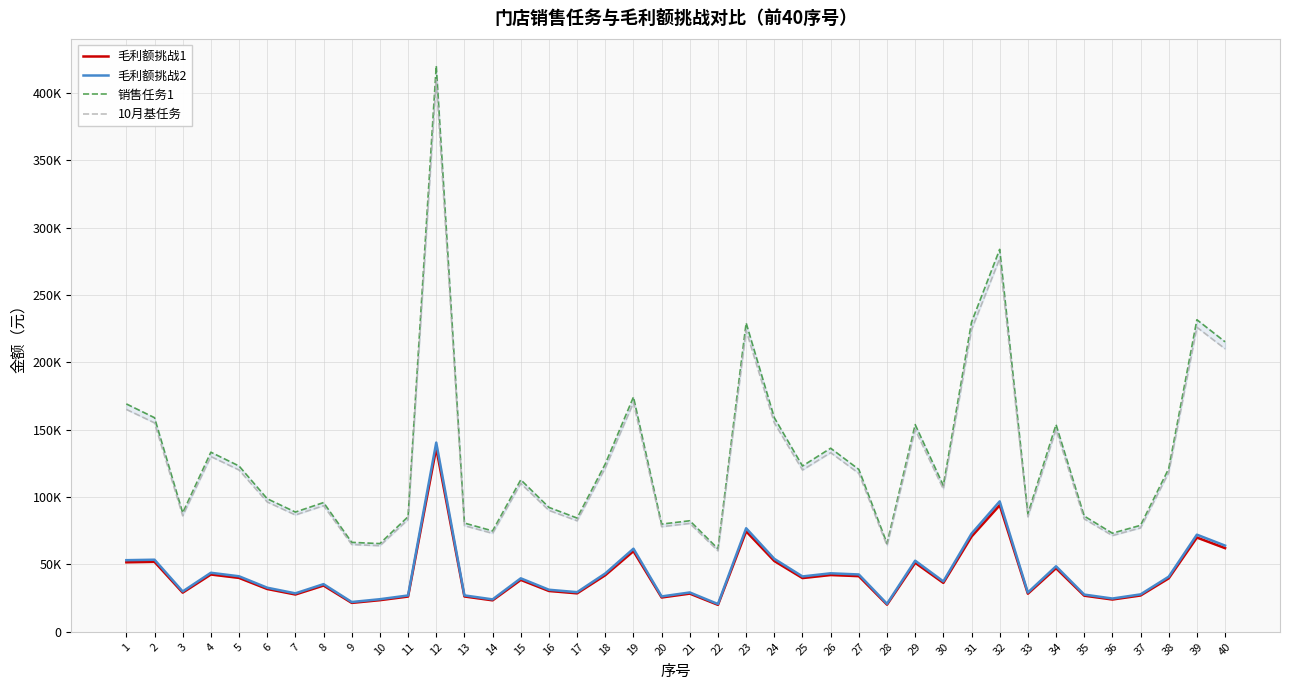

Reading left to right, extract all data points from this chart.

毛利额挑战1: 1=51452.0	2=51789.4	3=28924.8	4=42378.8	5=39854.0	6=31614.4	7=27539.4	8=34189.2	9=21303.9	10=23328.2	11=26018.9	12=136209.1	13=26072.5	14=23202.1	15=38377.7	16=30143.6	17=28398.2	18=41873.2	19=59720.8	20=25325.7	21=28190.2	22=19836.6	23=74460.2	24=52412.1	25=39733.5	26=41997.0	27=41152.9	28=20010.7	29=51082.9	30=36156.6	31=70567.5	32=93832.4	33=28137.7	34=47060.8	35=26663.4	36=23816.0	37=26802.5	38=39546.6	39=69838.1	40=61962.3
毛利额挑战2: 1=53023.0	2=53370.7	3=29808.0	4=43672.8	5=41070.9	6=32579.7	7=28380.2	8=35233.1	9=21954.4	10=24040.4	11=26813.3	12=140368.0	13=26868.6	14=23910.6	15=39549.5	16=31064.0	17=29265.3	18=43151.7	19=61544.3	20=26099.0	21=29050.9	22=20442.3	23=76733.8	24=54012.4	25=40946.7	26=43279.3	27=42409.4	28=20621.7	29=52642.7	30=37260.6	31=72722.2	32=96697.4	33=28996.8	34=48497.7	35=27477.5	36=24543.2	37=27620.9	38=40754.1	39=71970.5	40=63854.3
销售任务1: 1=169088.7	2=158840.9	3=88131.1	4=133221.4	5=122973.6	6=98653.3	7=88760.0	8=95816.9	9=66256.2	10=65342.4	11=85314.6	12=420159.8	13=80595.5	14=74757.3	15=112725.8	16=92230.2	17=84311.1	18=124534.3	19=174212.6	20=79834.8	21=82304.7	22=61486.8	23=229200.1	24=158840.9	25=122973.6	26=136174.4	27=120426.5	28=65445.8	29=153717.0	30=108449.5	31=229762.9	32=283864.1	33=87323.4	34=153717.0	35=85774.1	36=73066.8	37=78908.1	38=121036.8	39=231600.3	40=215203.8
10月基任务: 1=165000.0	2=155000.0	3=86000.0	4=130000.0	5=120000.0	6=96267.8	7=86613.7	8=93500.0	9=64654.0	10=63762.4	11=83251.6	12=410000.0	13=78646.7	14=72949.6	15=110000.0	16=90000.0	17=82272.4	18=121523.0	19=170000.0	20=77904.4	21=80314.5	22=60000.0	23=223657.8	24=155000.0	25=120000.0	26=132881.6	27=117514.5	28=63863.2	29=150000.0	30=105827.2	31=224207.1	32=277000.0	33=85211.9	34=150000.0	35=83700.0	36=71300.0	37=77000.0	38=118110.0	39=226000.0	40=210000.0